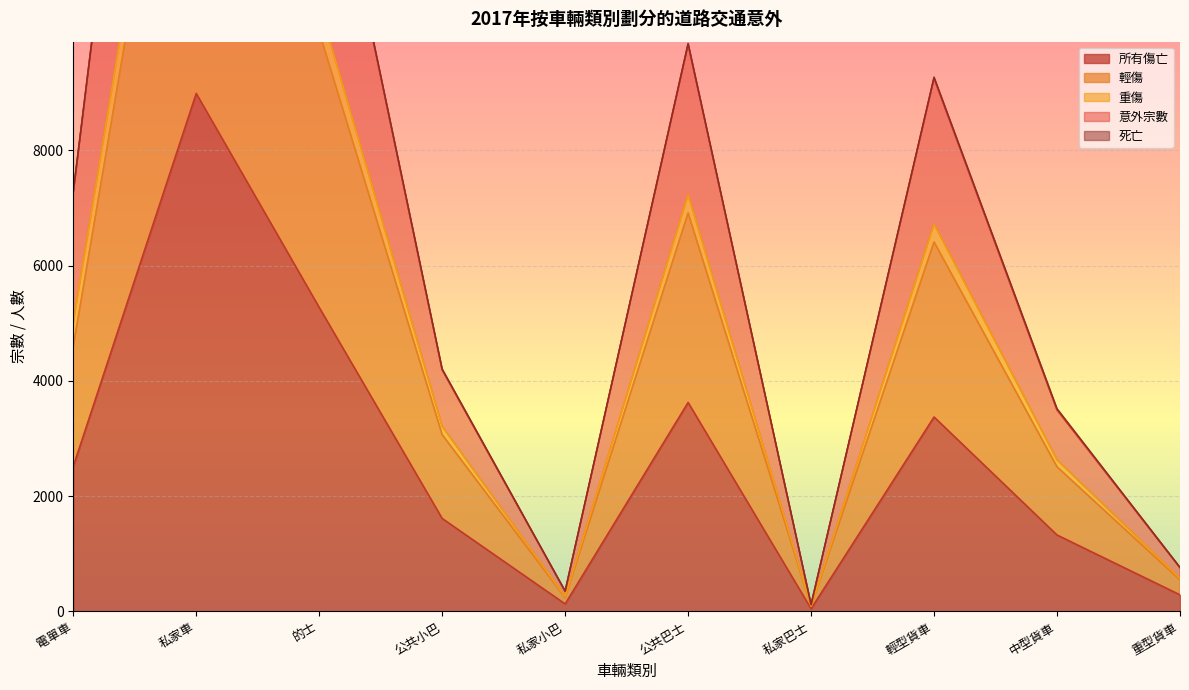

What is the difference between the maximum and second lowest values in the 輕傷 series?

16932